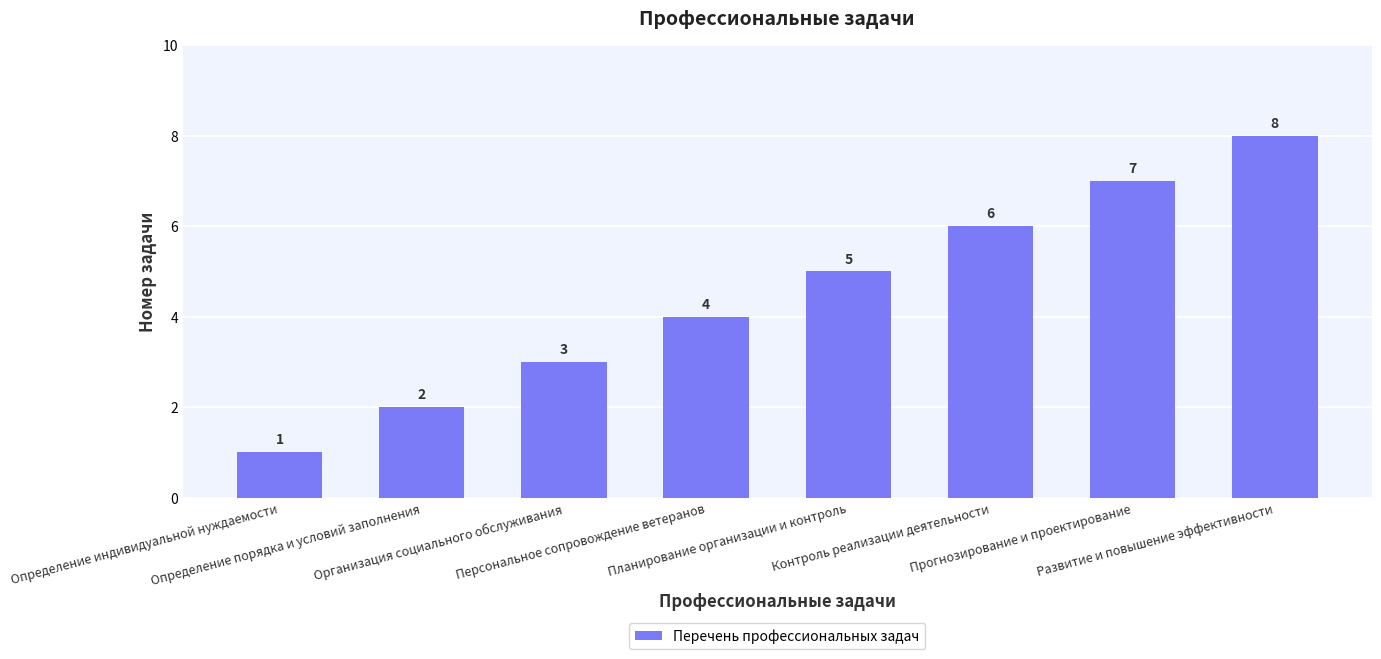

Does the chart contain any negative values?

No